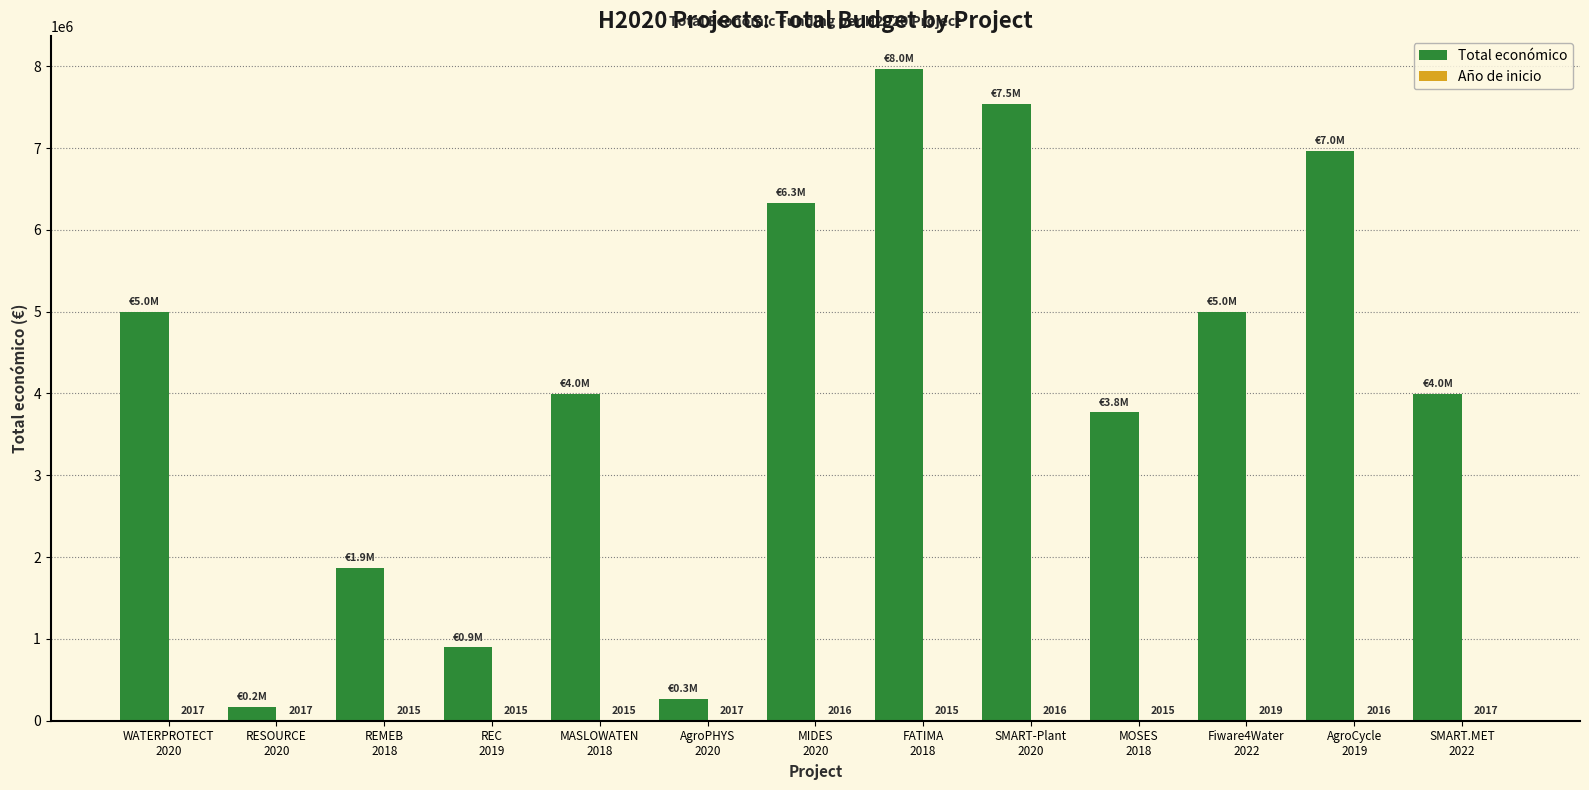

Which series has the largest total across all categories?

Total económico